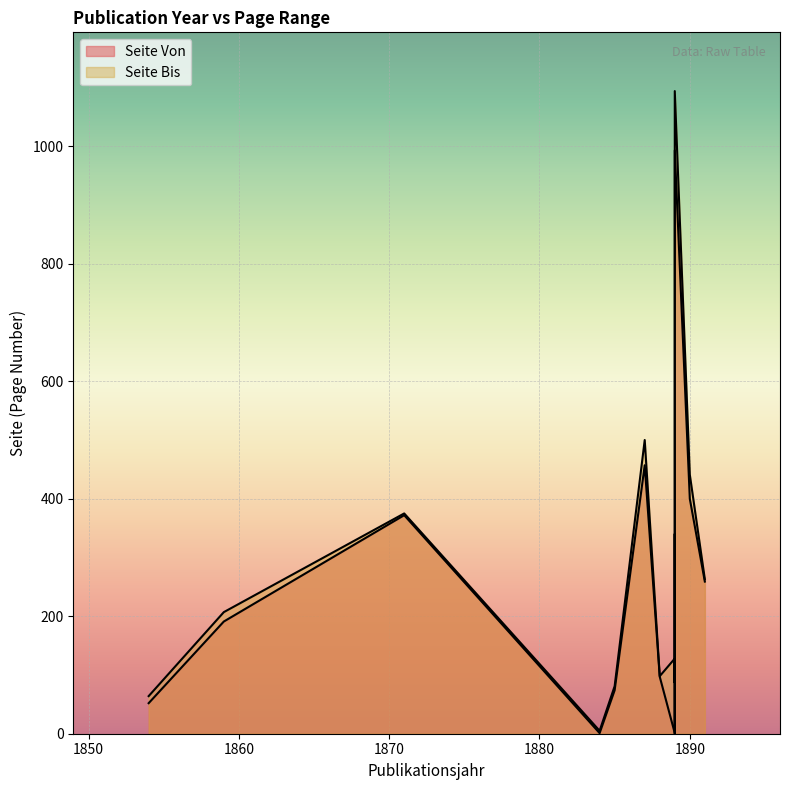

What is the approximate value of Seite Bis at 1871, to the nearest 50?

400